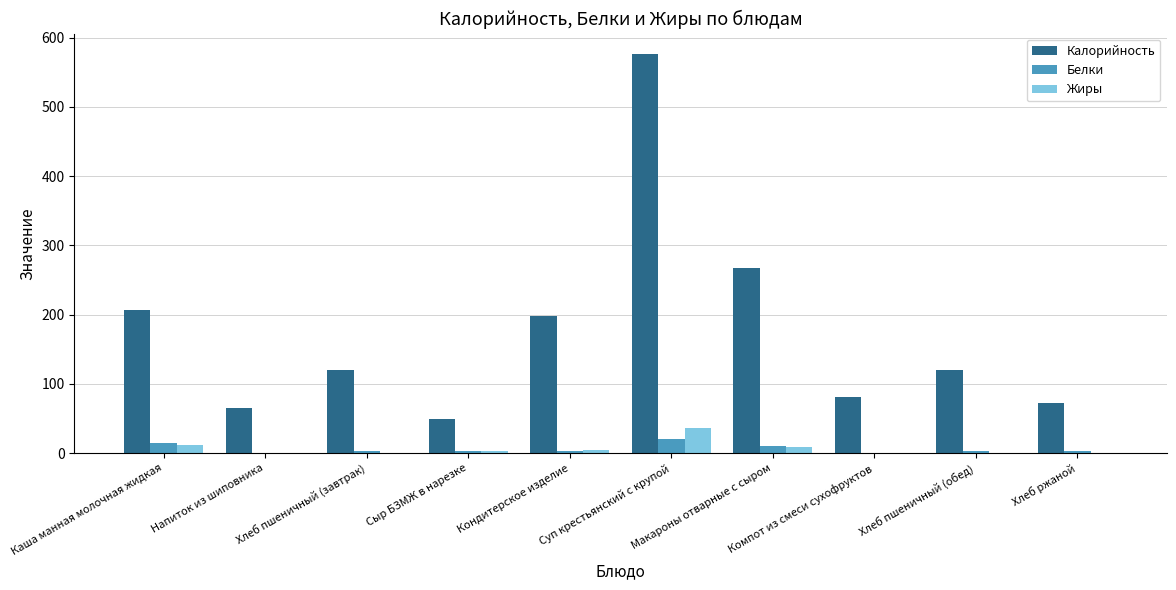

What is the sum of all Калорийность values?

1759.5